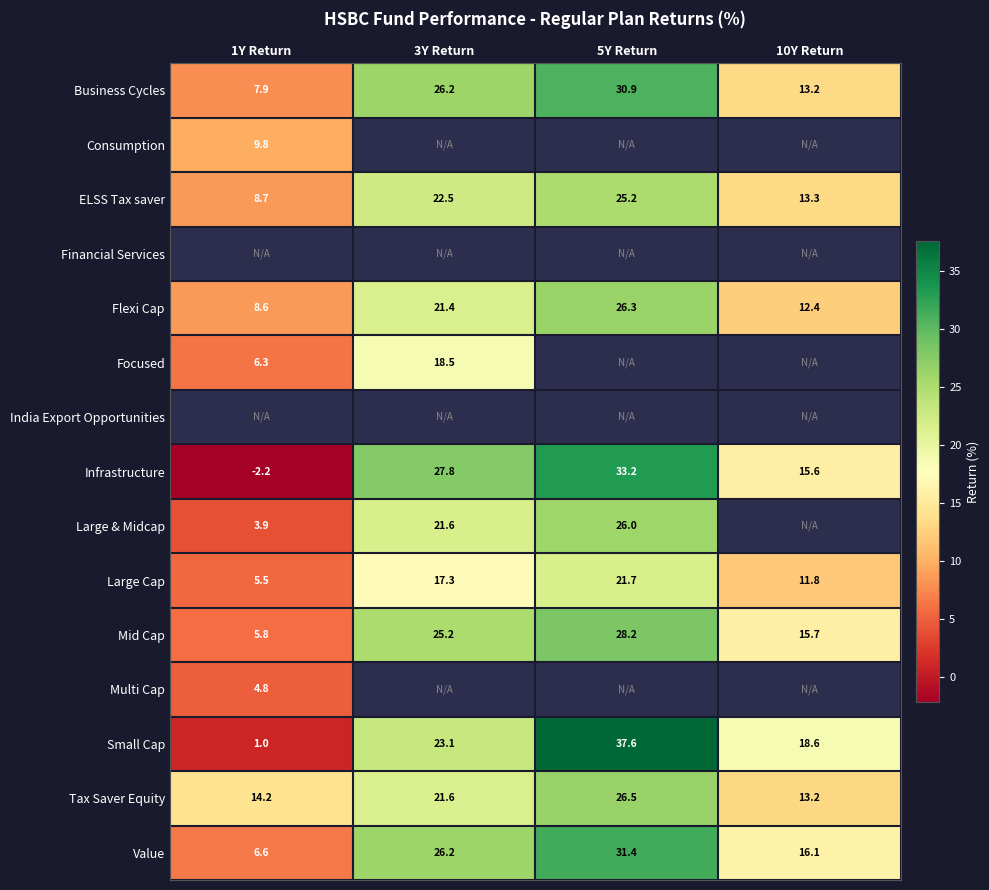

Is the value of Business Cycles at 10Y Return greater than the value of Value at 5Y Return?

No